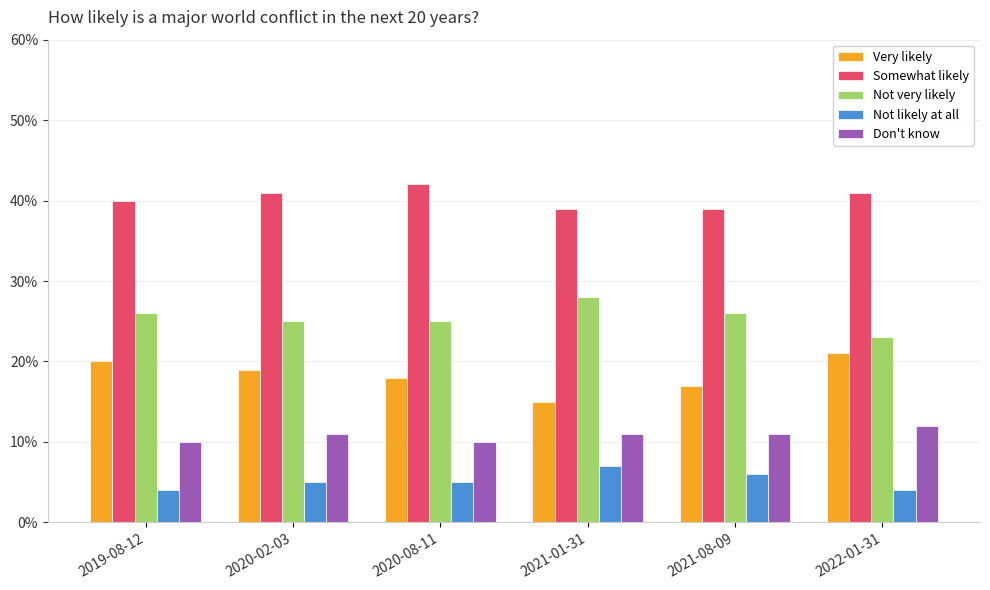

What is the sum of the Somewhat likely values at 2022-01-31 and 2021-08-09?

0.8